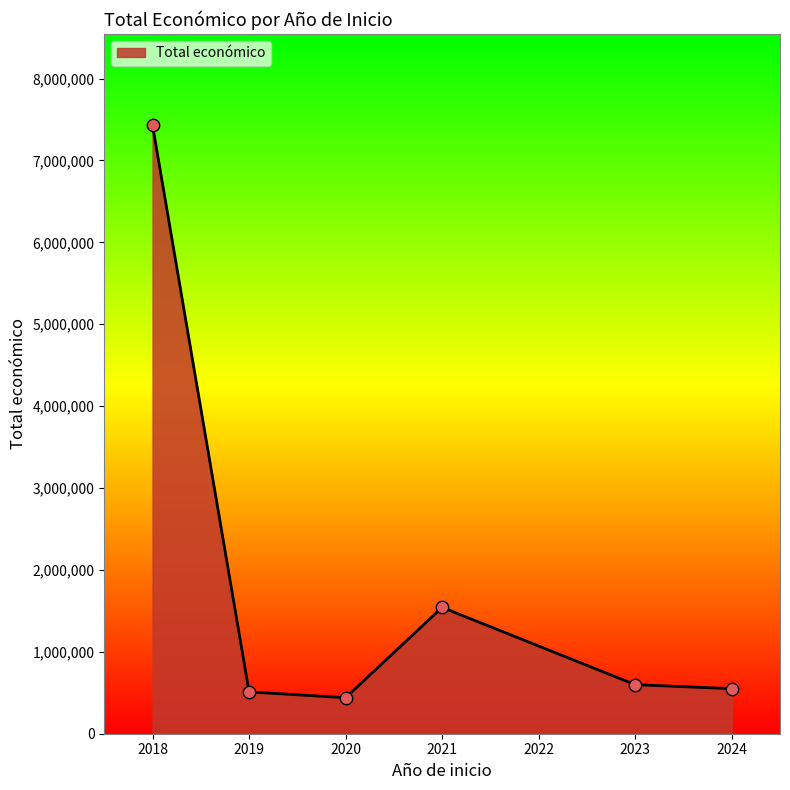

What is the change in value from 2018 to 2021?

-5887266